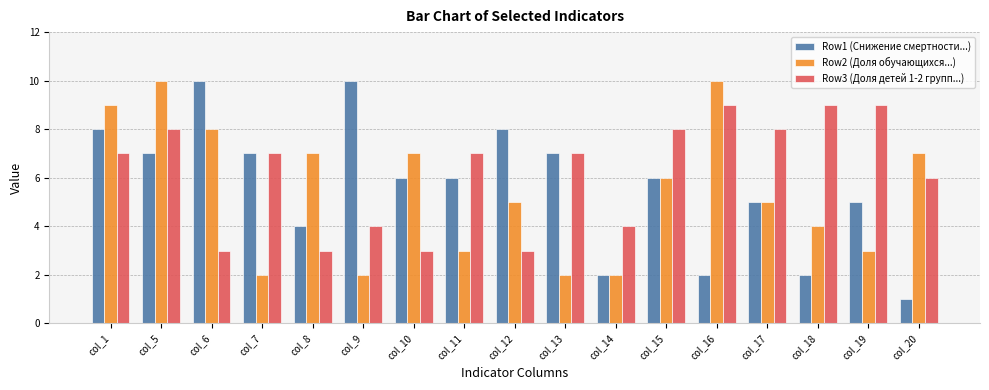

True or false: Row1 (Снижение смертности...) has a value of 10 at col_6.

True